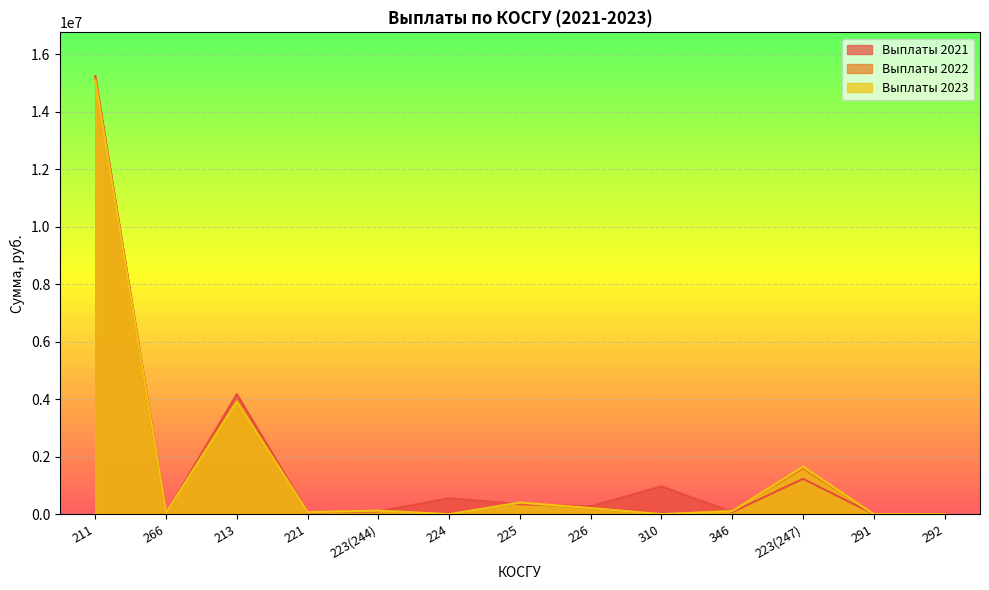

How many lines are shown in the chart?

3